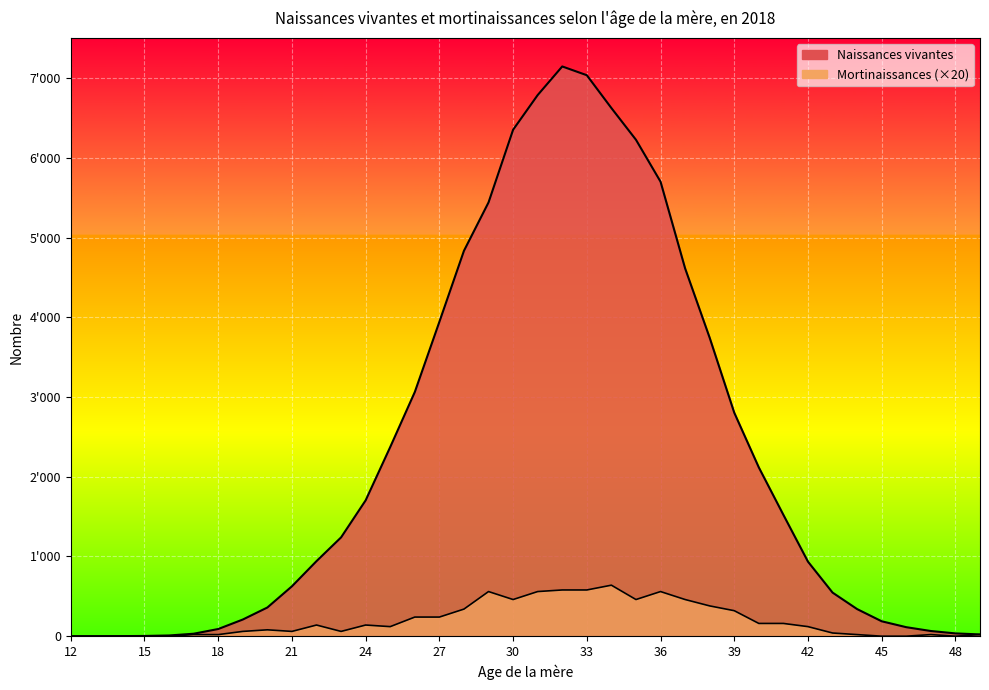

What is the sum of all Naissances vivantes values?

87816